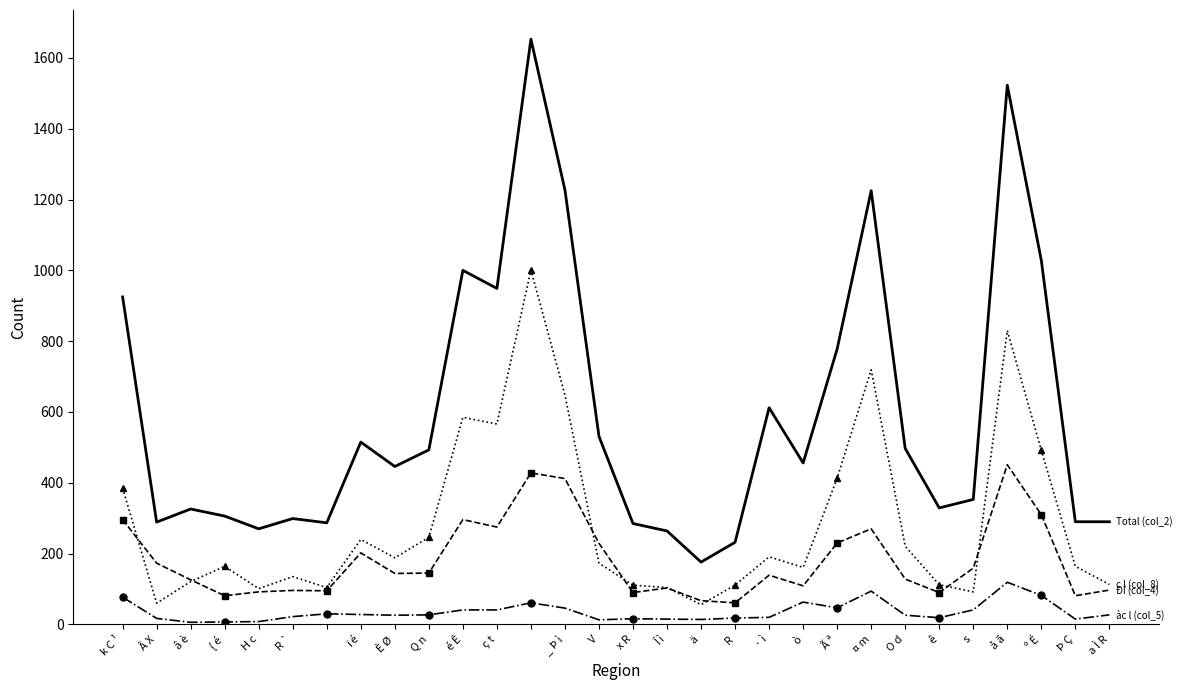

What is the greatest value displayed?

1653